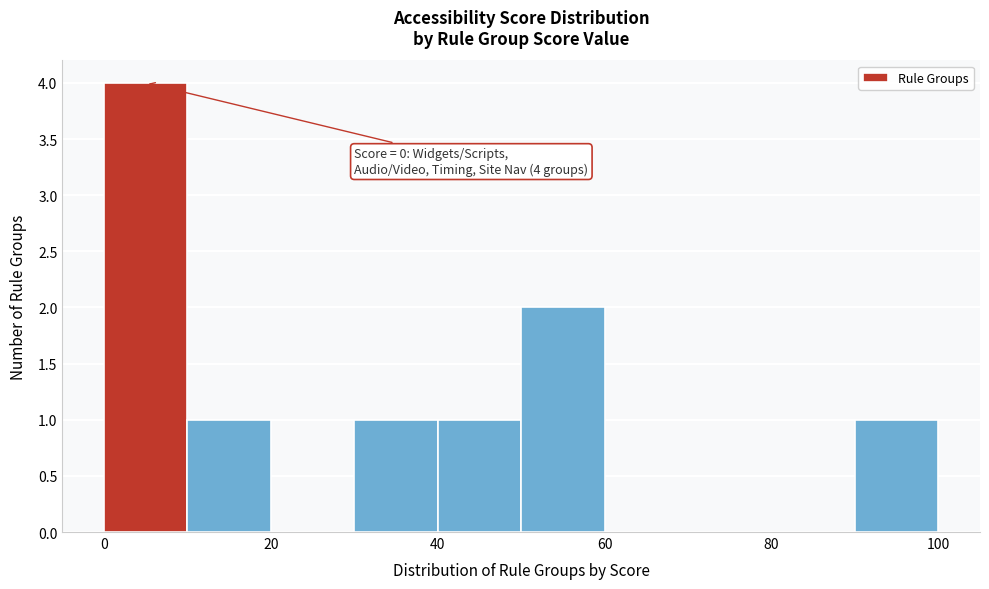

Which range on the x-axis has the tallest bar?

0 to 10